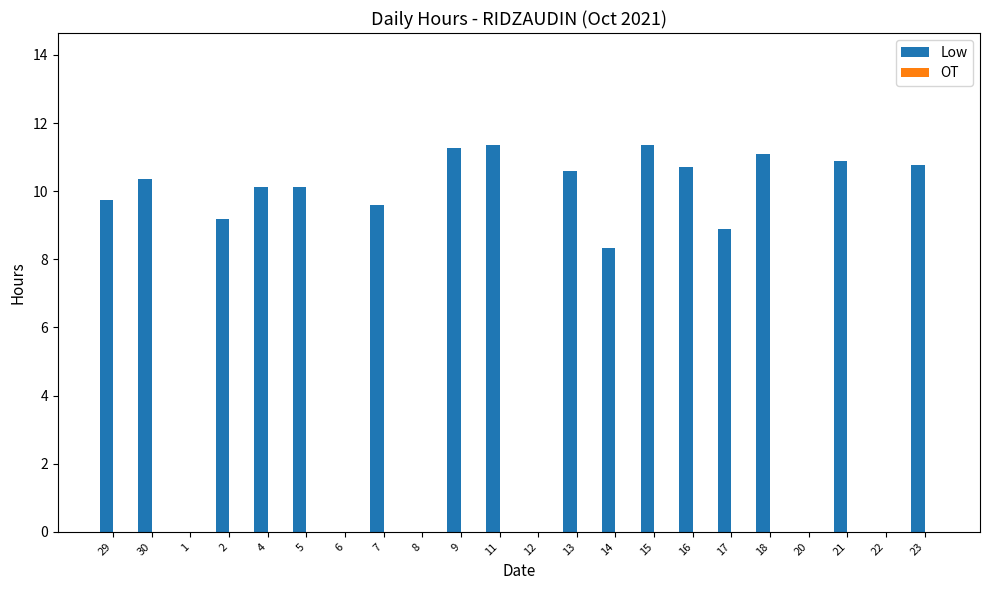

At which label is the value closest to 5?

14